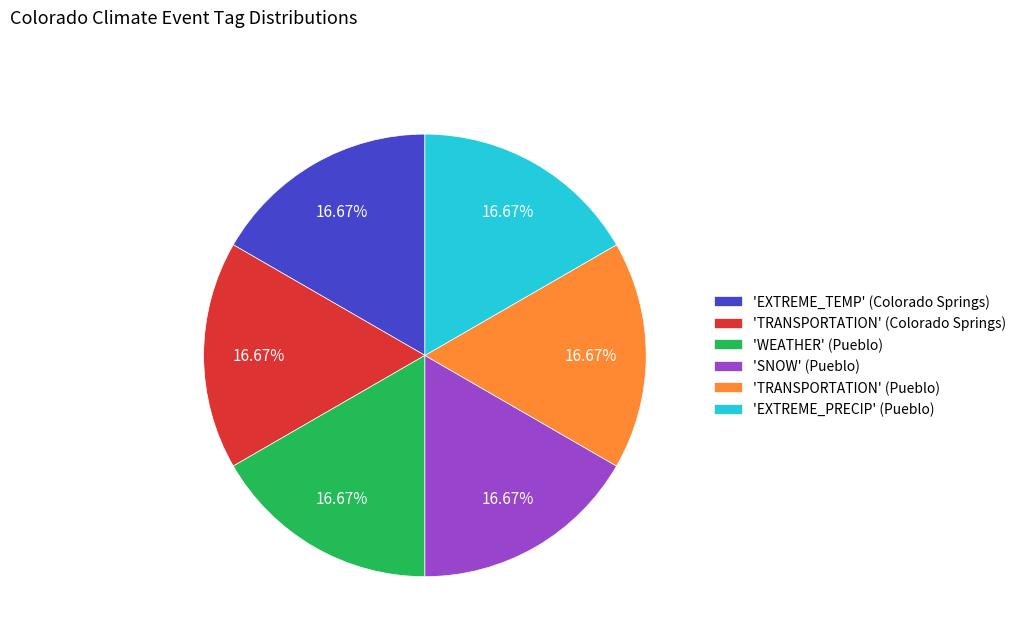

What is the ratio of the value at 'EXTREME_PRECIP' (Pueblo) to the value at 'SNOW' (Pueblo)?

1.0